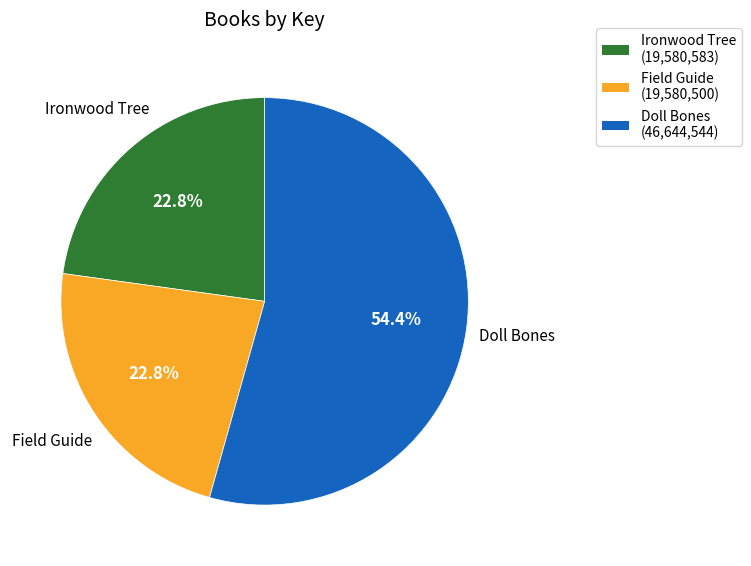

To the nearest percent, what is the average slice percentage?

33%